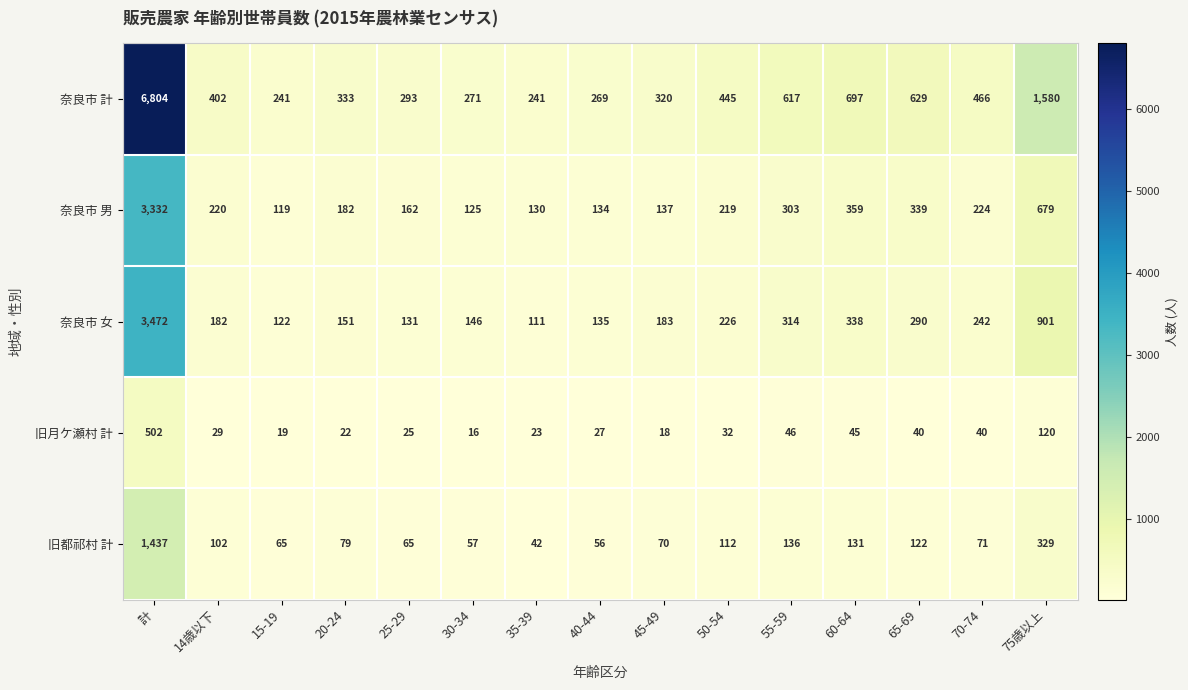

Where is 旧月ケ瀬村 計 nearest to the value 259?

75歳以上